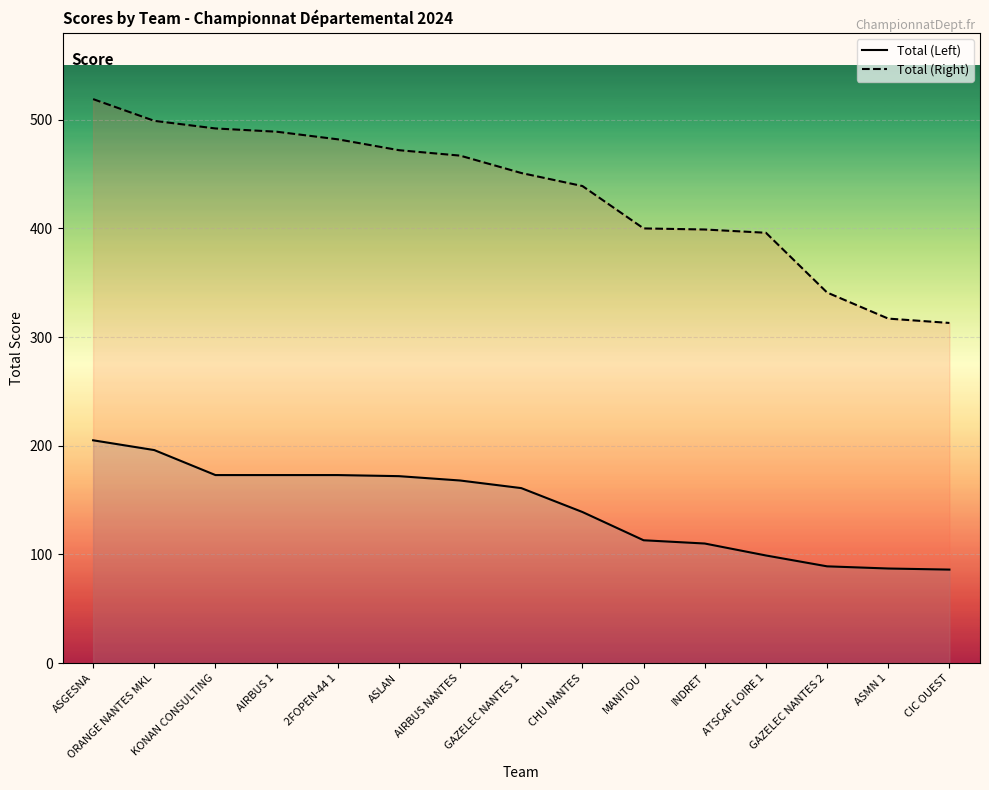

True or false: Total (Left) has a value of 116 at ASGESNA.

False